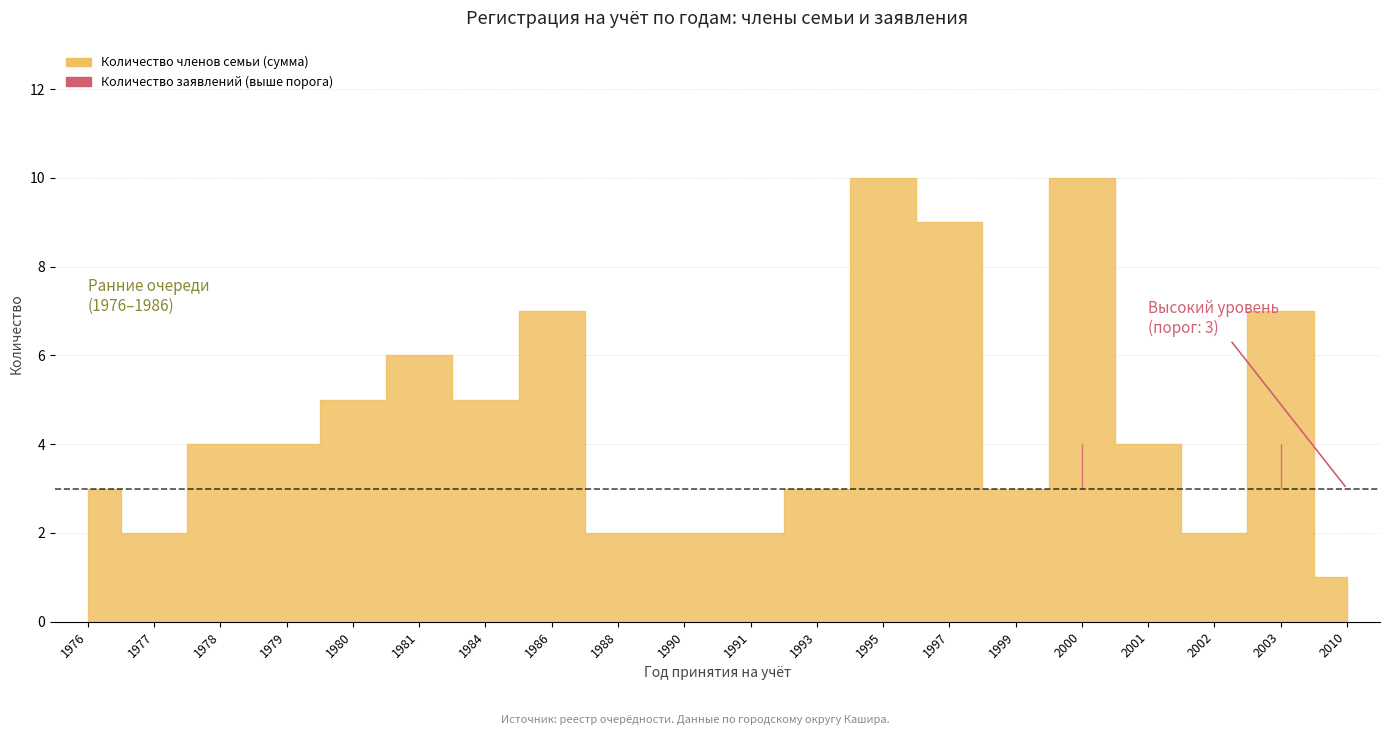

True or false: Количество членов семьи (сумма) has a value of 2 at 2003.

False